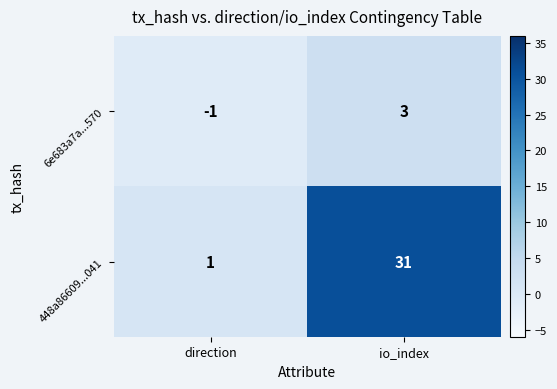

What is the difference between the 6e683a7a...570 values at io_index and direction?

4